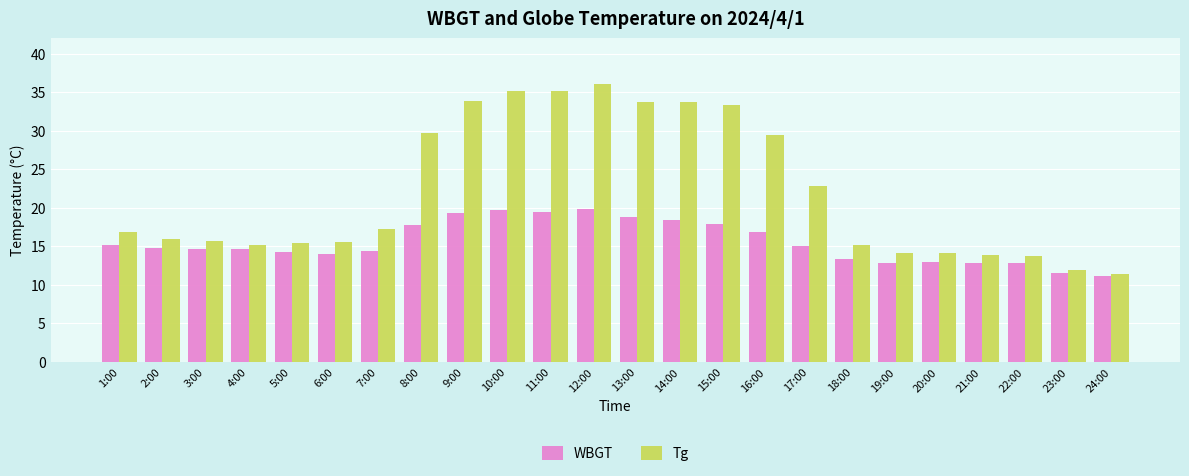

What is the difference between the Tg values at 20:00 and 15:00?

19.2